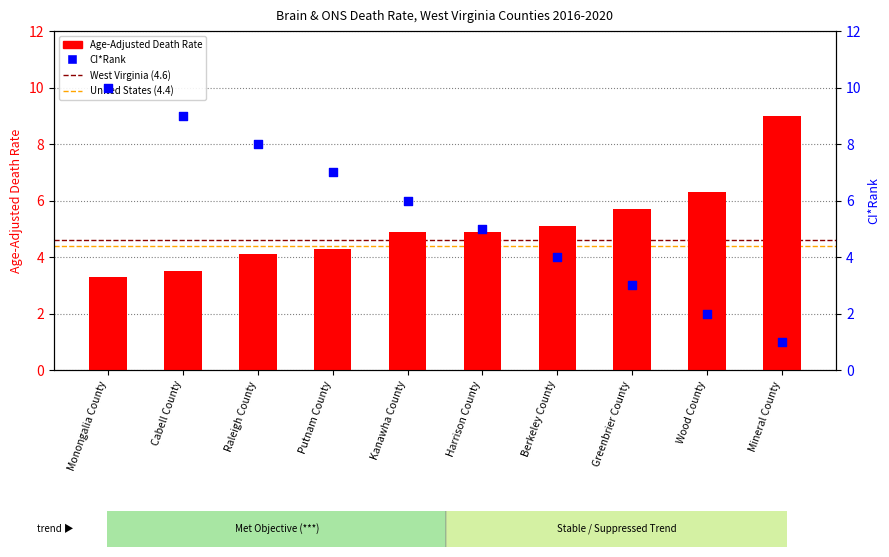

Is the value of Age-Adjusted Death Rate at Cabell County greater than the value of CI Rank at Harrison County?

No